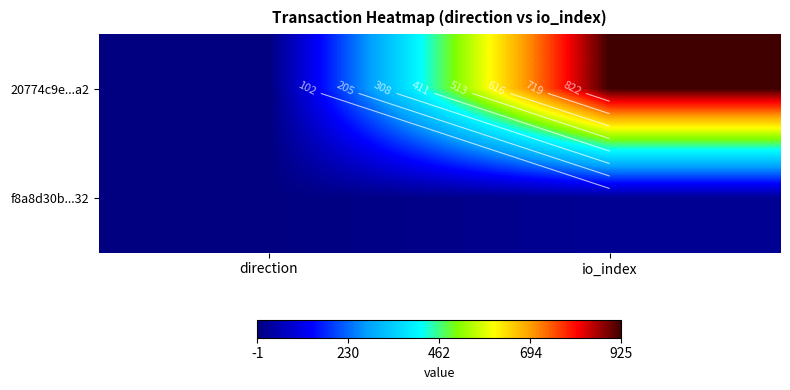

Between direction and io_index, which series saw the biggest shift?

20774c9e...a2